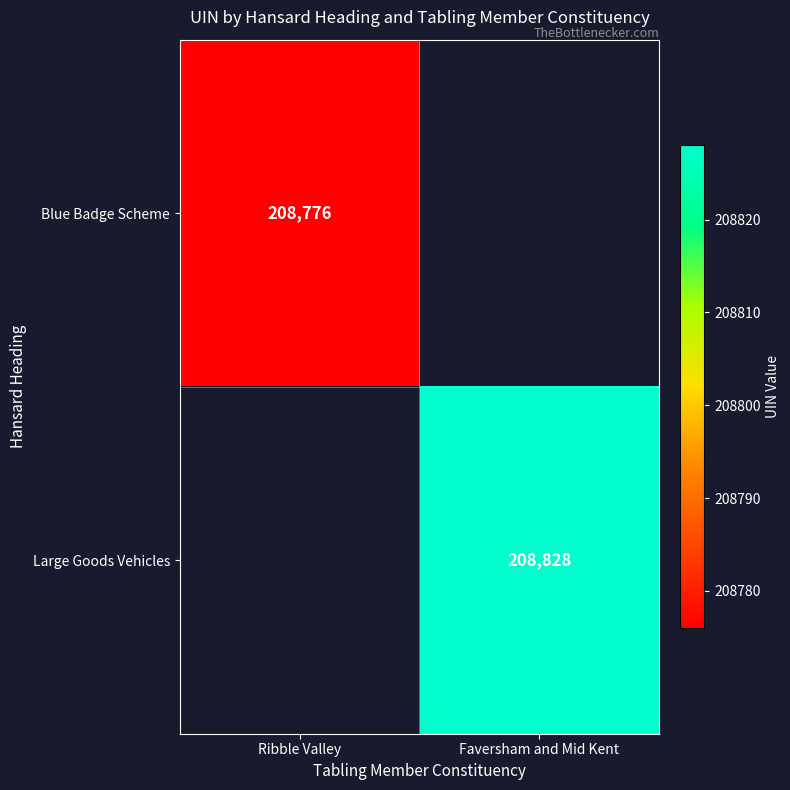

At how many categories does at least one series exceed 208821?

1